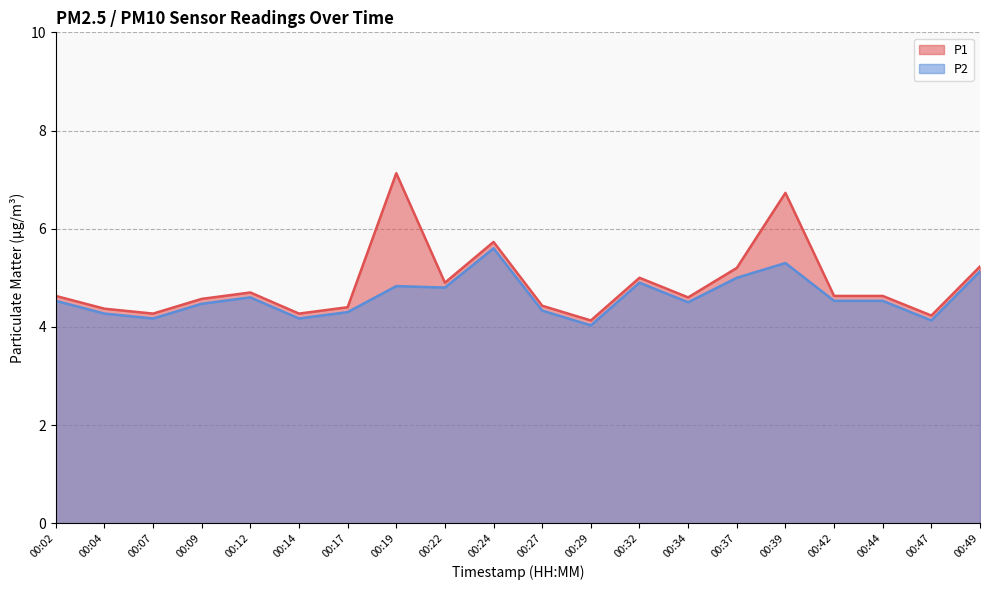

In P2, how many points are lower than both neighbors (excluding endpoints)?

6